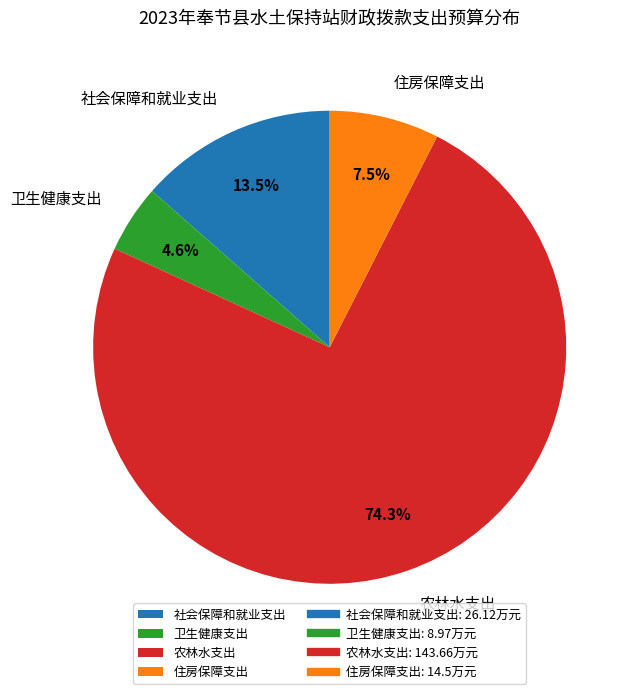

Which slice represents more than half of the pie?

农林水支出